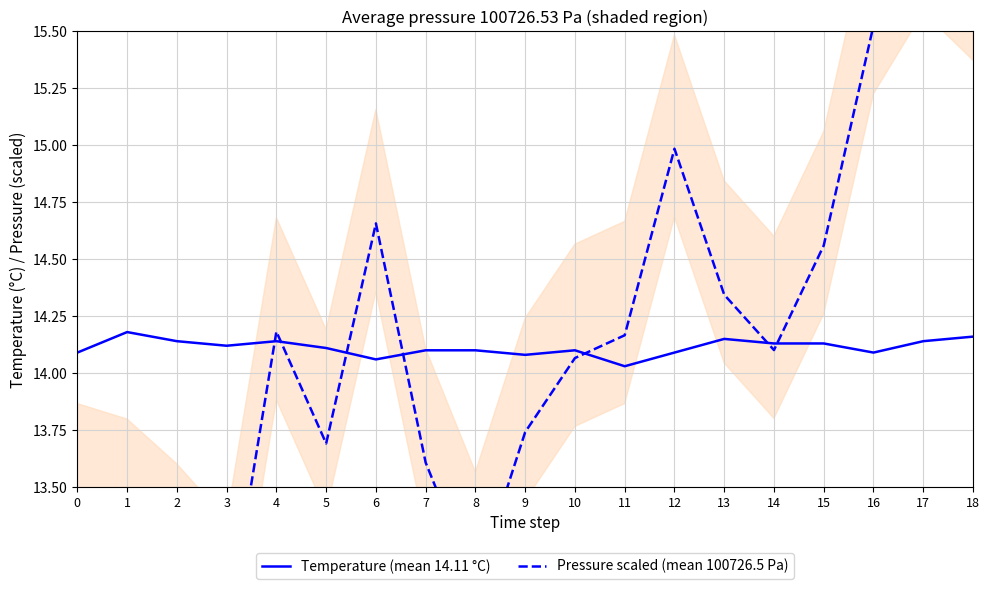

What is the greatest value displayed?

15.9